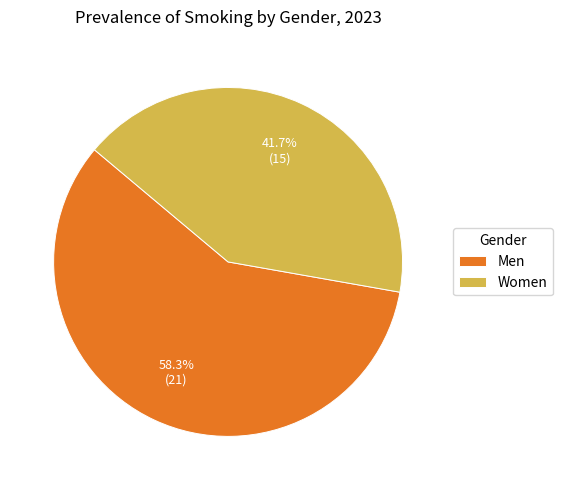

The Women slice represents 42% of the pie. True or false?

True